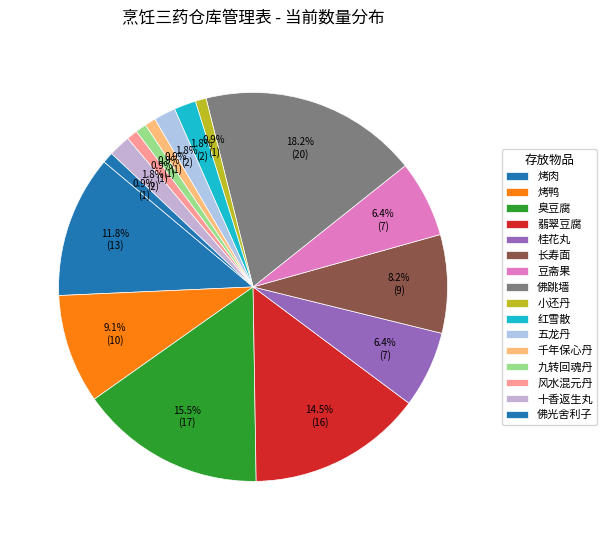

How many segments does this pie chart have?

16